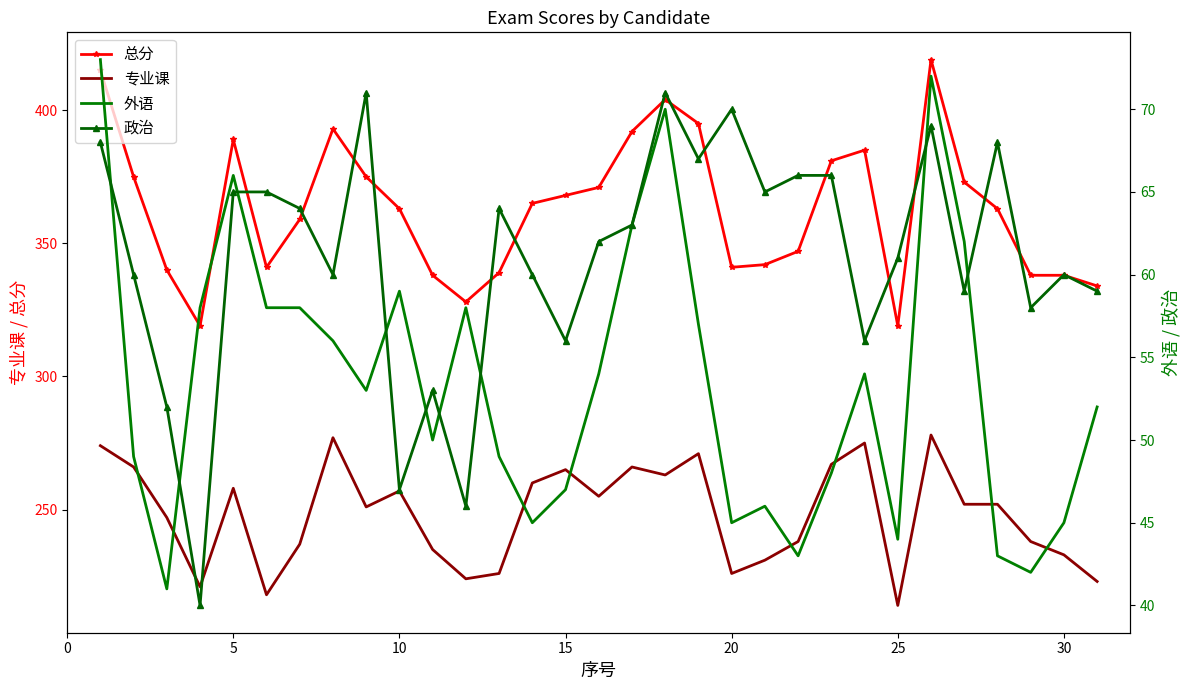

Which has a higher value, 16 or 25?

16